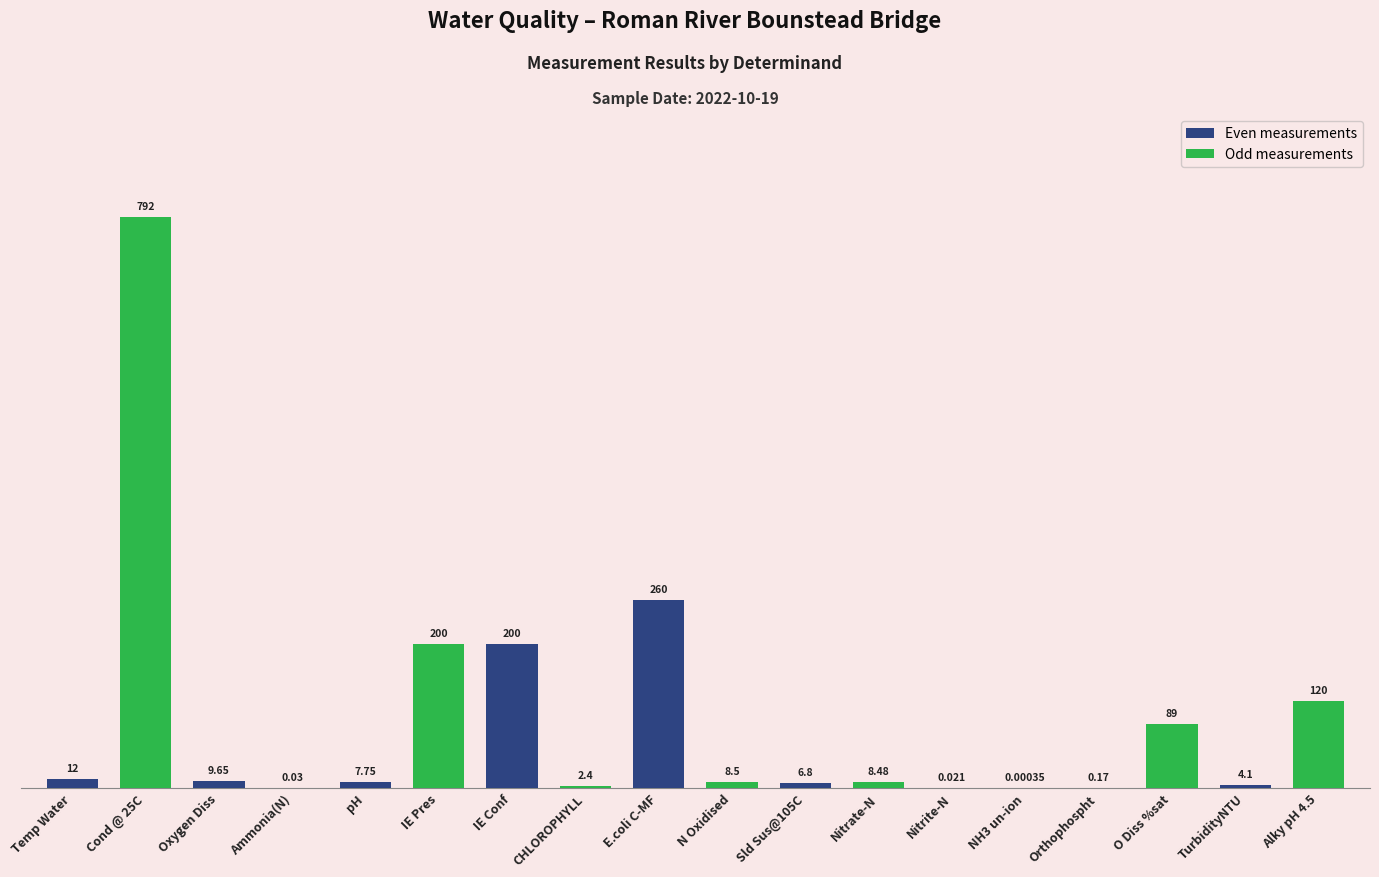

What are all the series names shown in the legend?

Even measurements, Odd measurements